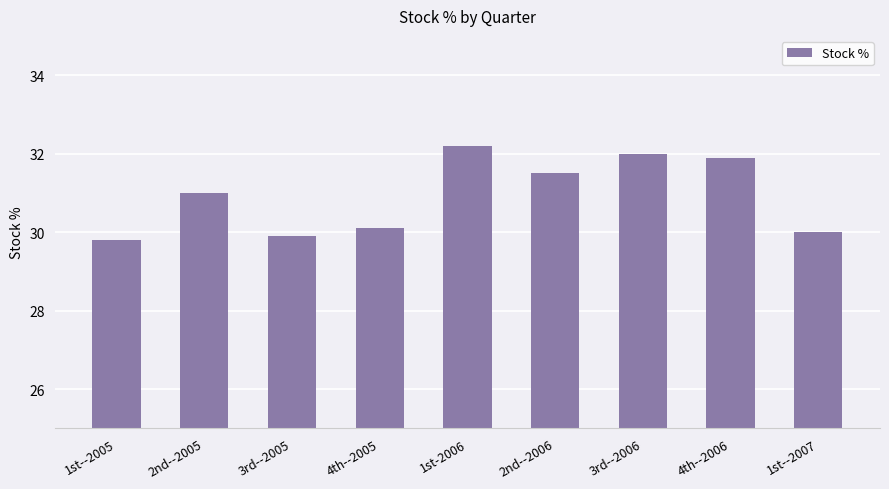

What is the maximum value shown in the chart?

32.2